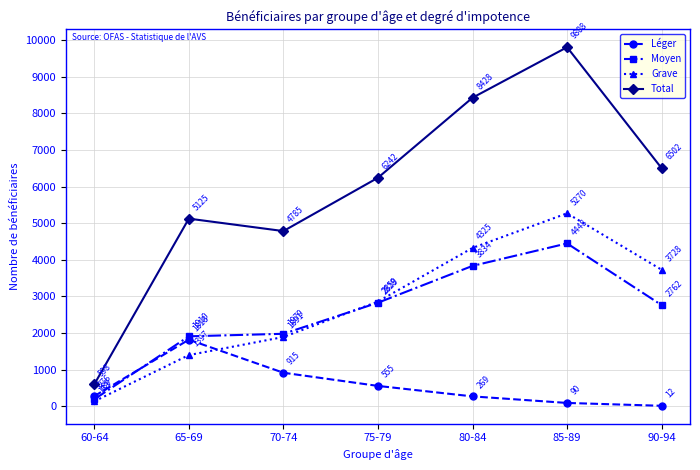

The Moyen series shows 2828 at 75-79. True or false?

True